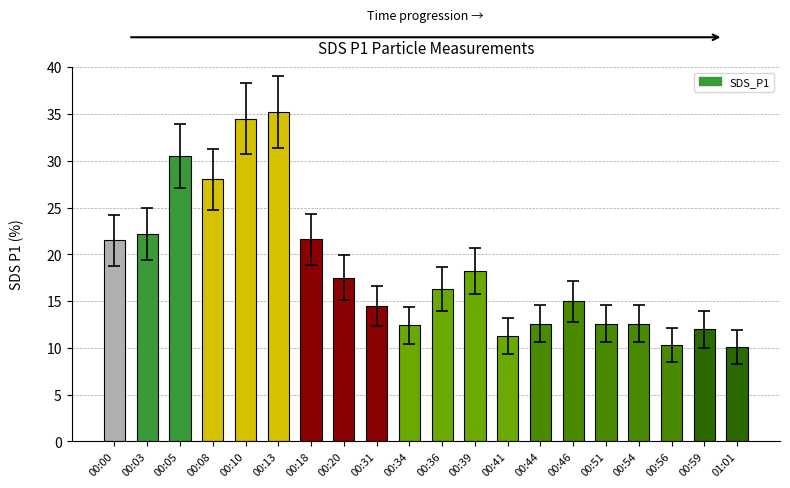

What is the value of the 5th bar from the left?

34.5